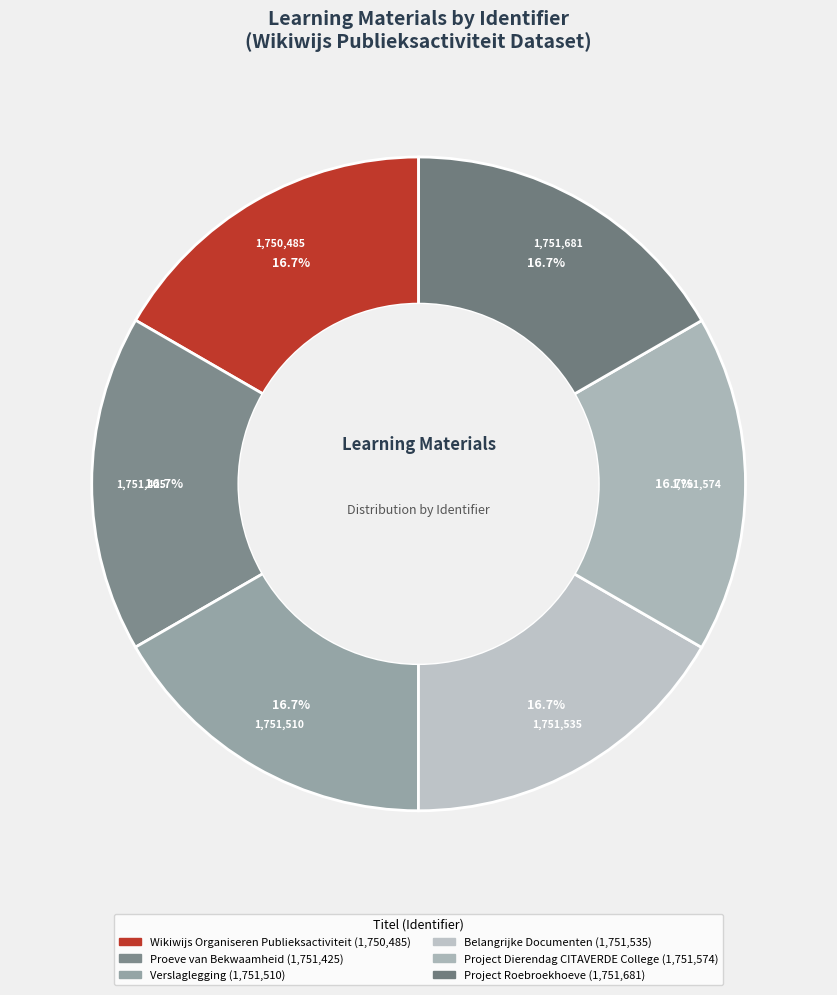

Rank the categories by value from lowest to highest.

Wikiwijs Organiseren
Publieksactiviteit, Proeve van
Bekwaamheid, Verslaglegging, Belangrijke
Documenten, Project Dierendag
CITAVERDE College, Project
Roebroekhoeve